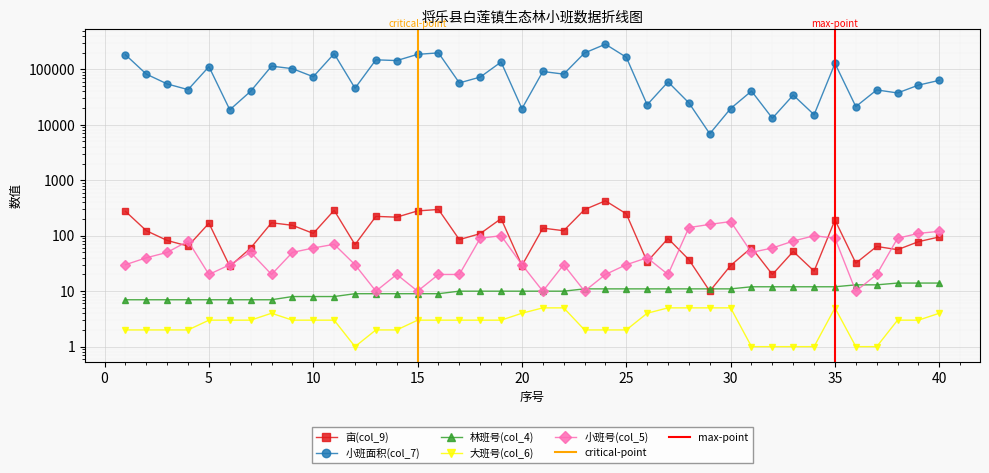

Is it true that 林班号(col_4) equals 12 at 31?

True